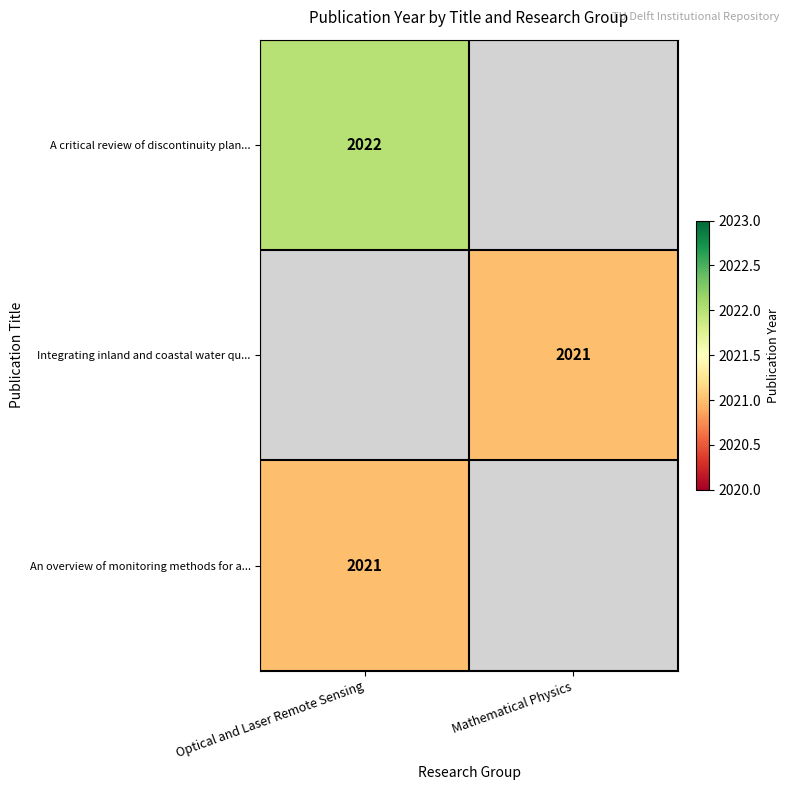

The A critical review of discontinuity plan... series shows 2022 at Optical and Laser Remote Sensing. True or false?

True